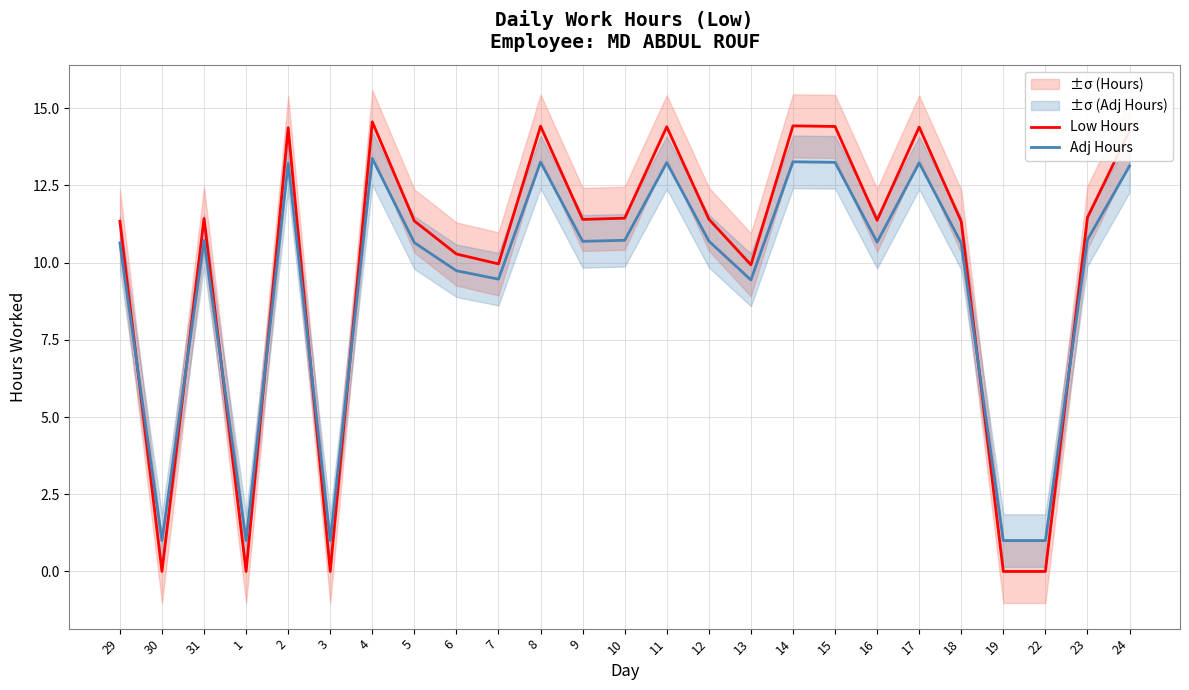

What is the sum of all Low Hours values?

247.9